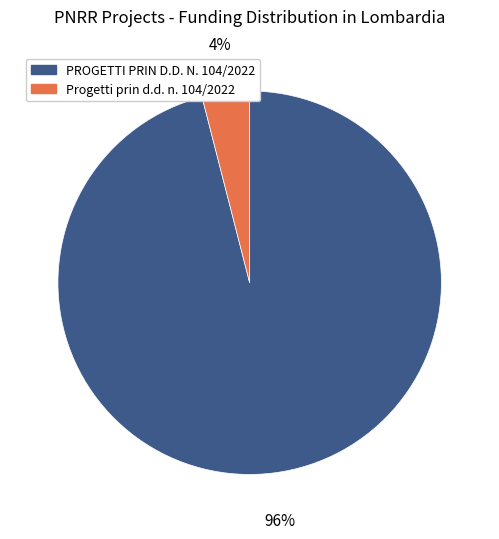

True or false: PROGETTI PRIN D.D. N. 104/2022 accounts for 89% of the total.

False